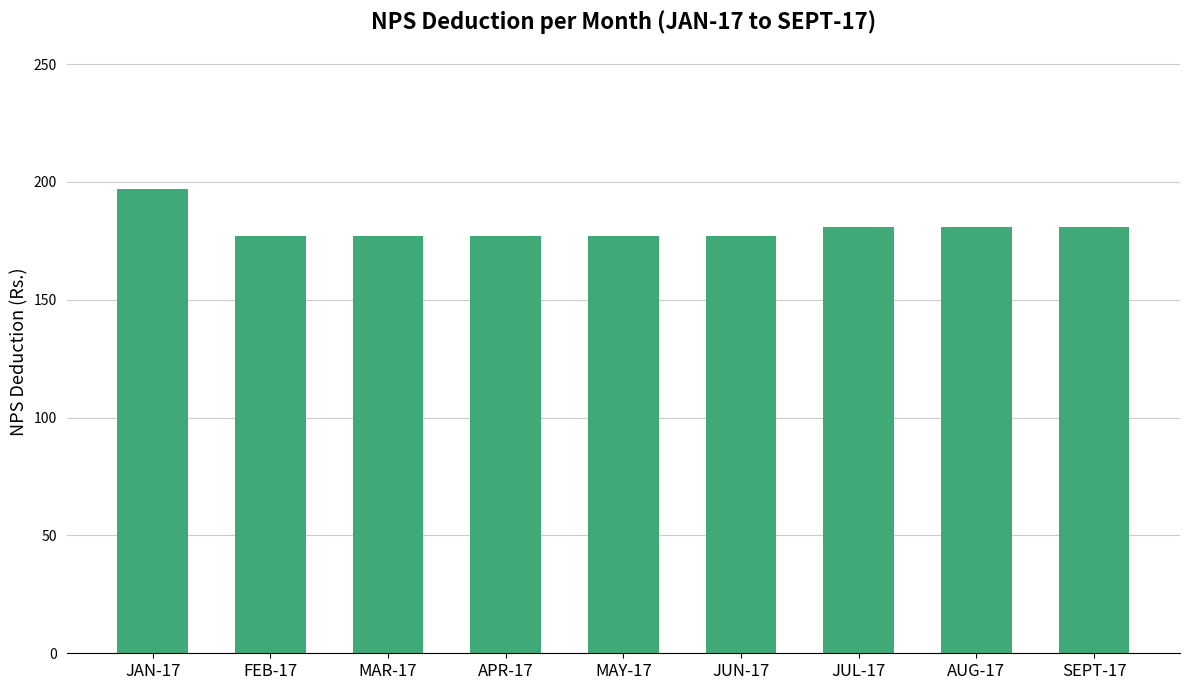

What is the sum of the values at JUL-17 and JAN-17?

378